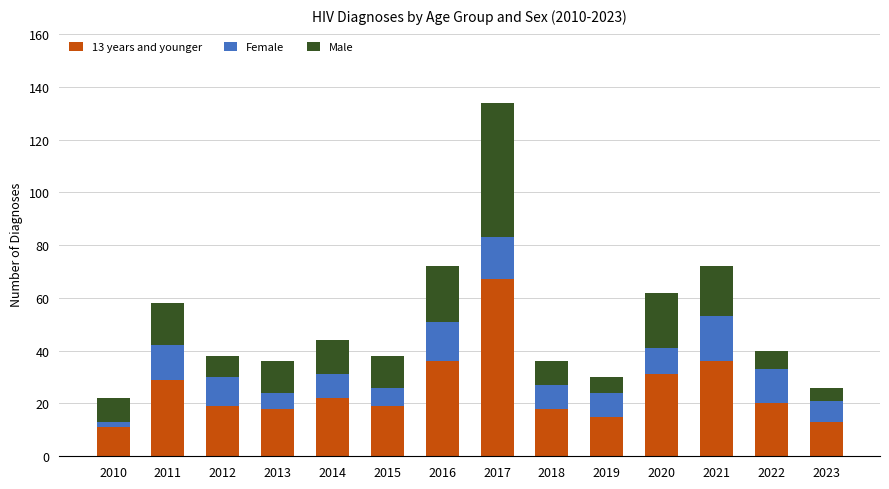

At which category is the sum across all series the highest?

2017